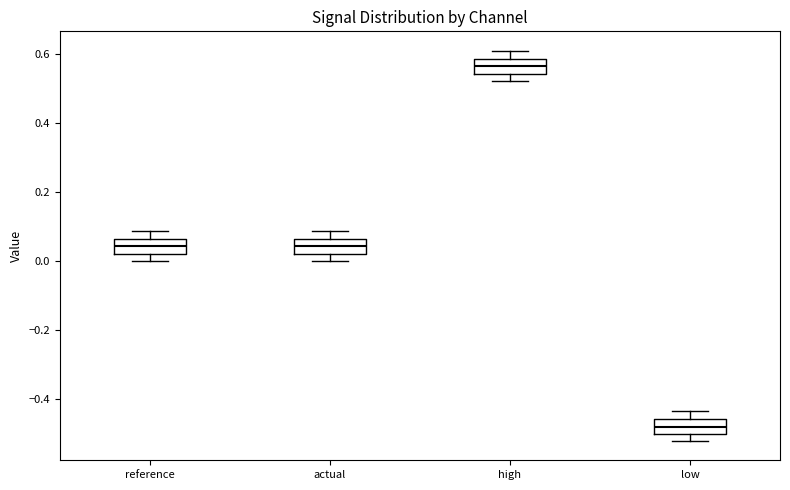

Reading left to right, transcribe this box plot: for each box, give where its median line is, the range the box spans, and where its two whiskers end, as read against the y-axis. The values are not printed on the chart, so give them approximately, as read against the axis.

reference: median 0.04, box 0.02 to 0.06, whiskers 0.00 to 0.08
actual: median 0.04, box 0.02 to 0.06, whiskers 0.00 to 0.08
high: median 0.56, box 0.54 to 0.58, whiskers 0.52 to 0.60
low: median -0.48, box -0.50 to -0.46, whiskers -0.52 to -0.44